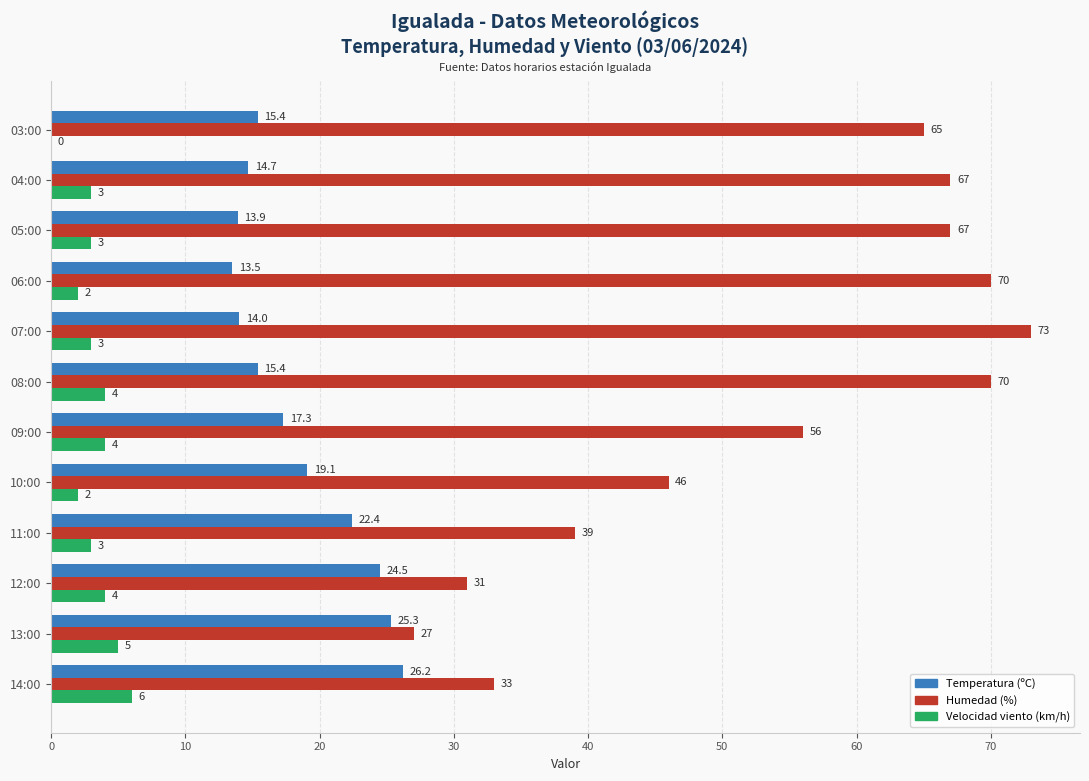

Which category has the highest value across all series?

07:00